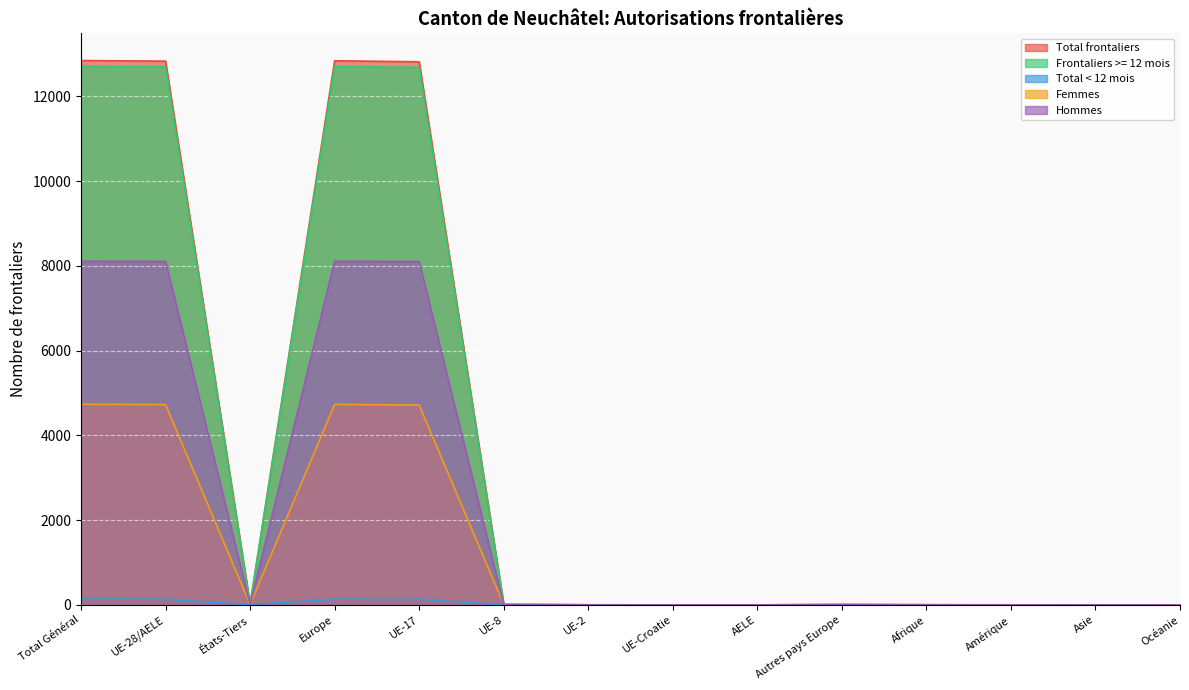

At which category is the sum across all series the highest?

Total Général